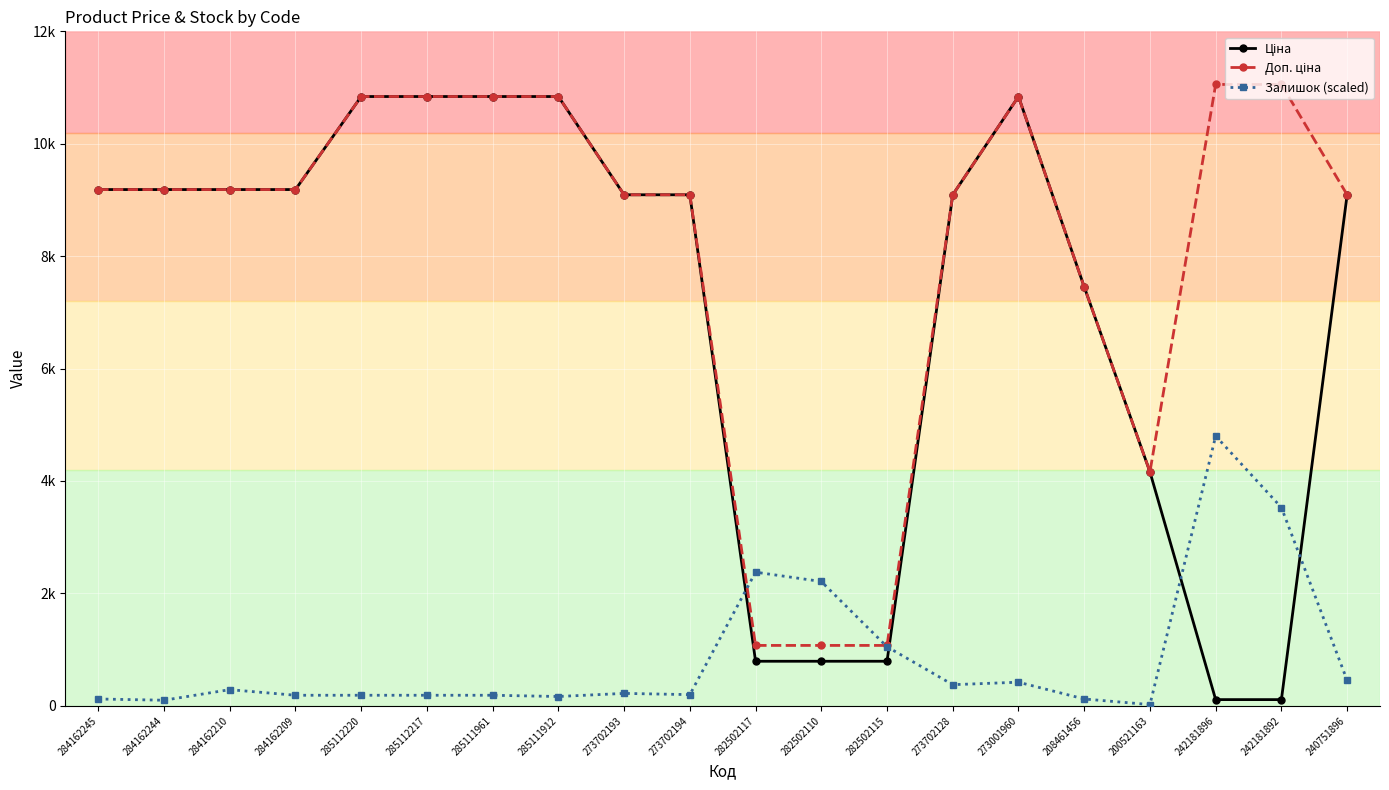

Reading left to right, extract all data points from this chart.

Ціна: 9185.1	9185.1	9185.1	9185.1	10840.1	10840.1	10840.1	10840.1	9092.0	9092.0	793.0	793.0	793.0	9092.0	10840.1	7453.8	4161.8	110.5	110.5	9092.0
Доп. ціна: 9185.1	9185.1	9185.1	9185.1	10840.1	10840.1	10840.1	10840.1	9092.0	9092.0	1074.6	1074.6	1074.6	9092.0	10840.1	7453.8	4162.0	11055.0	11055.0	9092.0
Залишок (scaled): 121.7	99.5	287.6	188.0	188.0	188.0	188.0	165.9	221.2	199.1	2377.9	2212.0	1050.7	376.0	420.3	121.7	22.1	4800.0	3528.1	453.5